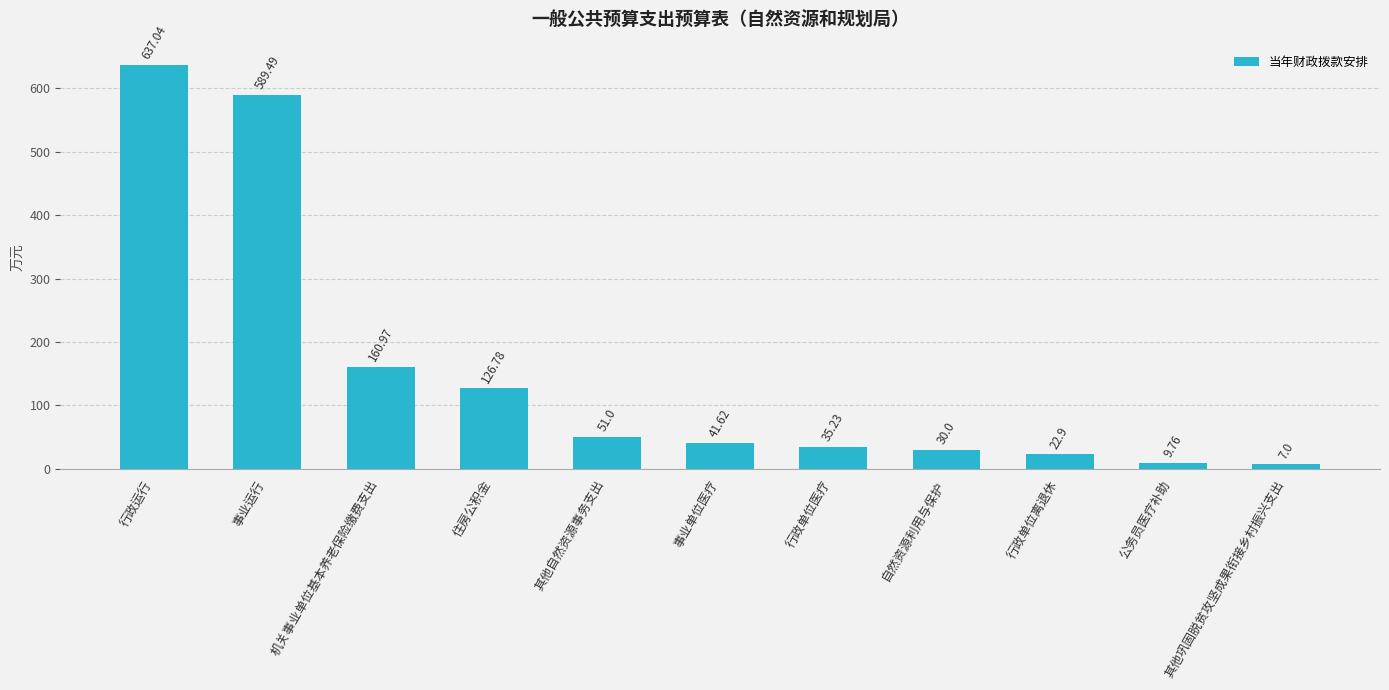

What is the label of the 11th bar from the left?

其他巩固脱贫攻坚成果衔接乡村振兴支出